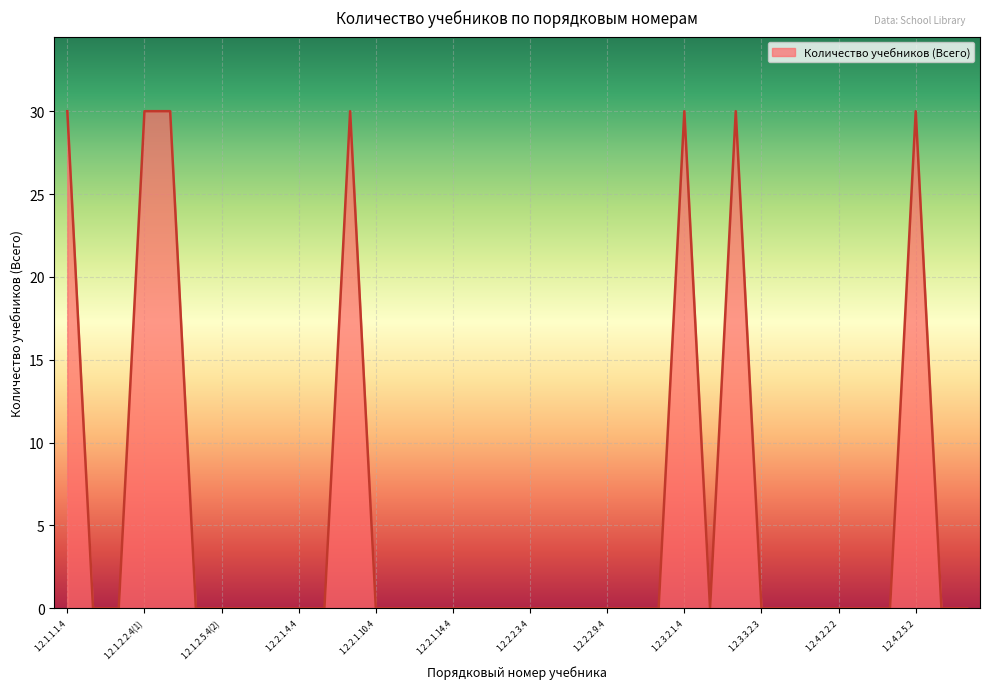

What is the difference between the maximum and minimum values?

30